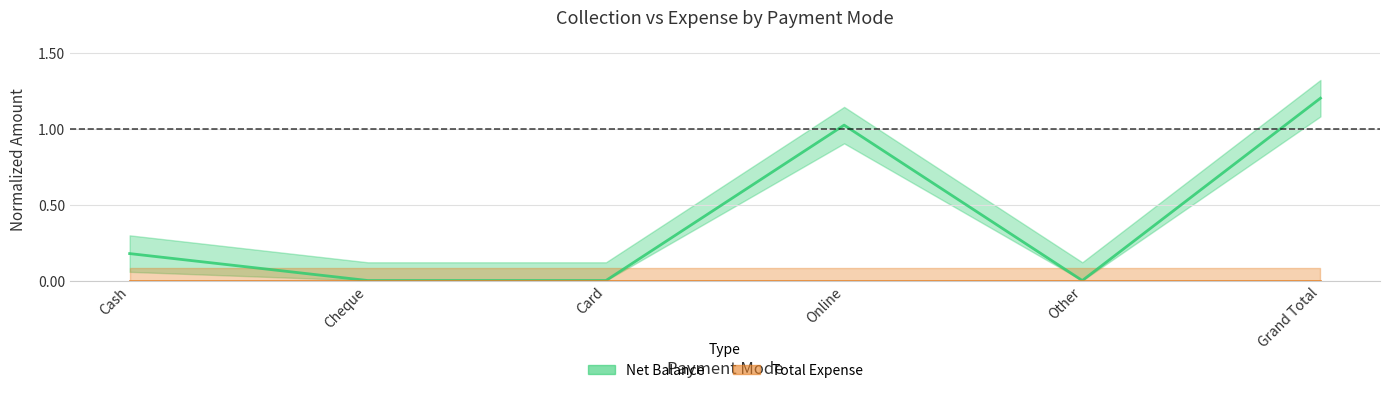

What is the change in value from Cash to Other?

-0.2